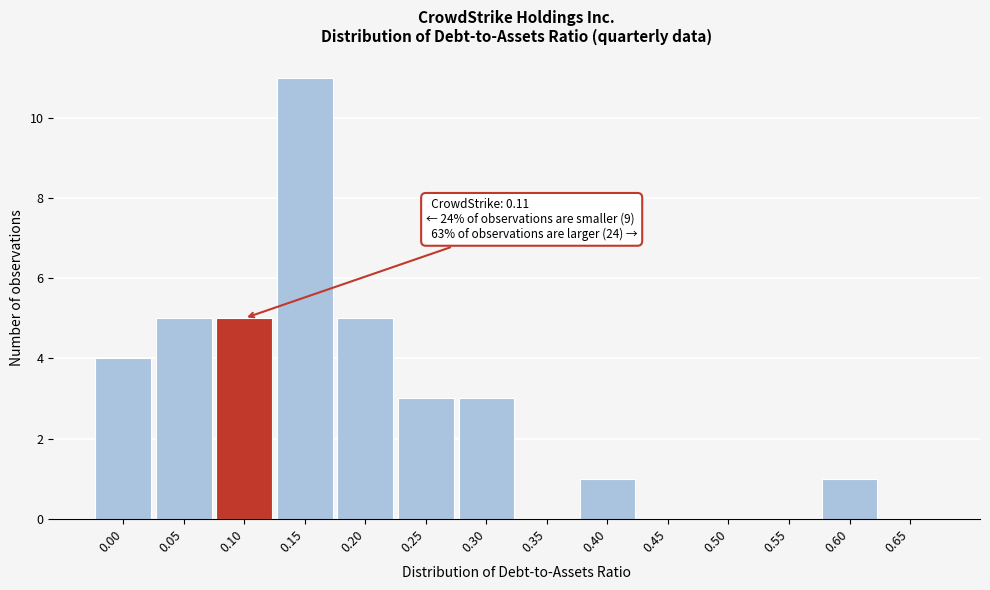

Reading left to right, what are all the values shown in this chart?

0.00=4	0.05=5	0.10=5	0.15=11	0.20=5	0.25=3	0.30=3	0.35=0	0.40=1	0.45=0	0.50=0	0.55=0	0.60=1	0.65=0